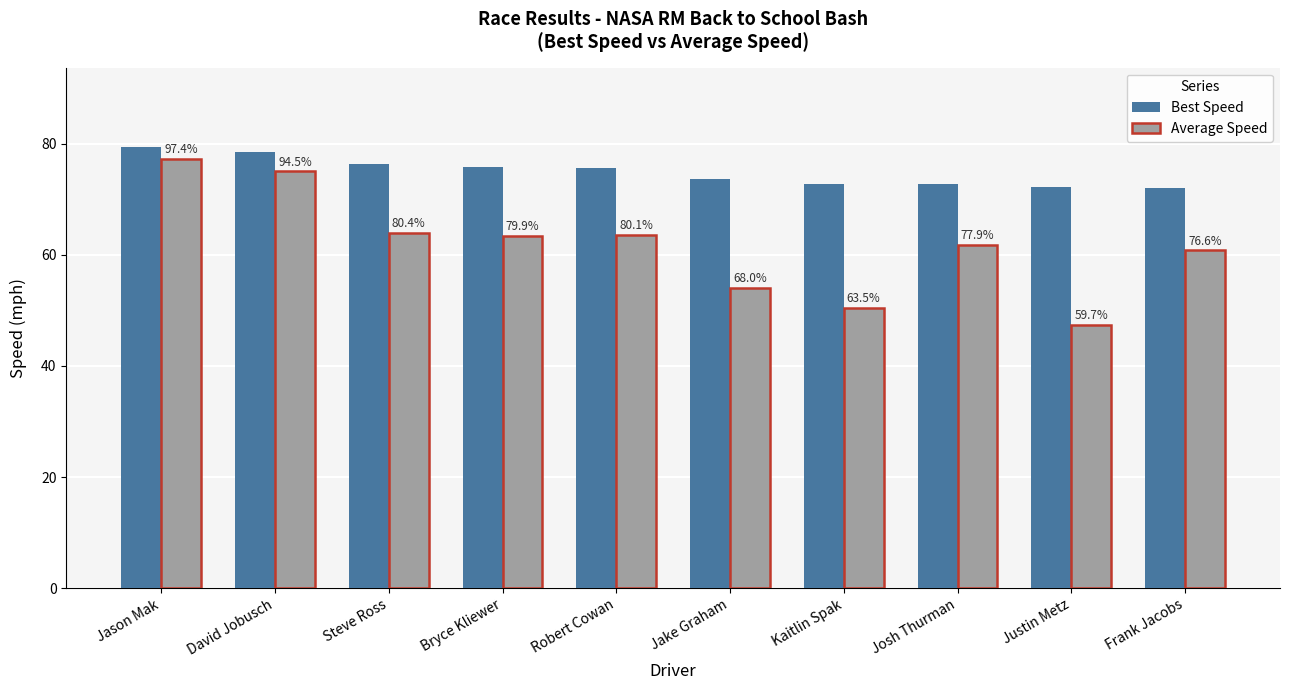

Does the chart contain stacked bars?

No